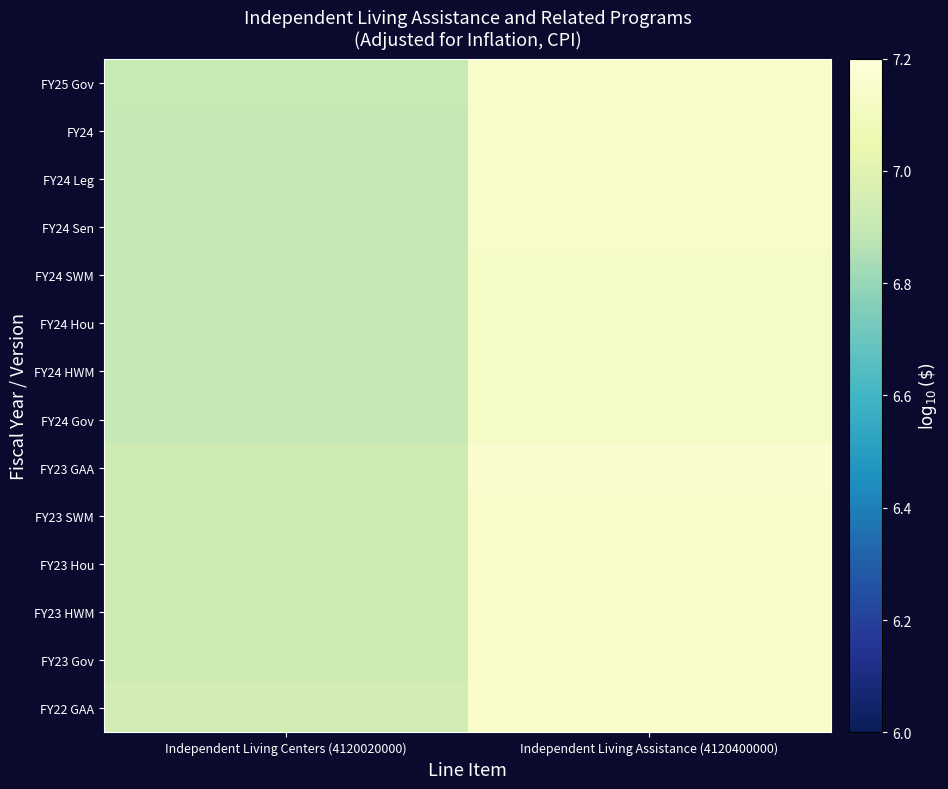

Reading left to right, what are all the values shown in this chart?

FY25 Gov: Independent Living Centers (4120020000)=6.9	Independent Living Assistance (4120400000)=7.1
FY24: Independent Living Centers (4120020000)=6.9	Independent Living Assistance (4120400000)=7.1
FY24 Leg: Independent Living Centers (4120020000)=6.9	Independent Living Assistance (4120400000)=7.1
FY24 Sen: Independent Living Centers (4120020000)=6.9	Independent Living Assistance (4120400000)=7.1
FY24 SWM: Independent Living Centers (4120020000)=6.9	Independent Living Assistance (4120400000)=7.1
FY24 Hou: Independent Living Centers (4120020000)=6.9	Independent Living Assistance (4120400000)=7.1
FY24 HWM: Independent Living Centers (4120020000)=6.9	Independent Living Assistance (4120400000)=7.1
FY24 Gov: Independent Living Centers (4120020000)=6.9	Independent Living Assistance (4120400000)=7.1
FY23 GAA: Independent Living Centers (4120020000)=6.9	Independent Living Assistance (4120400000)=7.2
FY23 SWM: Independent Living Centers (4120020000)=6.9	Independent Living Assistance (4120400000)=7.1
FY23 Hou: Independent Living Centers (4120020000)=6.9	Independent Living Assistance (4120400000)=7.1
FY23 HWM: Independent Living Centers (4120020000)=6.9	Independent Living Assistance (4120400000)=7.1
FY23 Gov: Independent Living Centers (4120020000)=6.9	Independent Living Assistance (4120400000)=7.1
FY22 GAA: Independent Living Centers (4120020000)=6.9	Independent Living Assistance (4120400000)=7.1